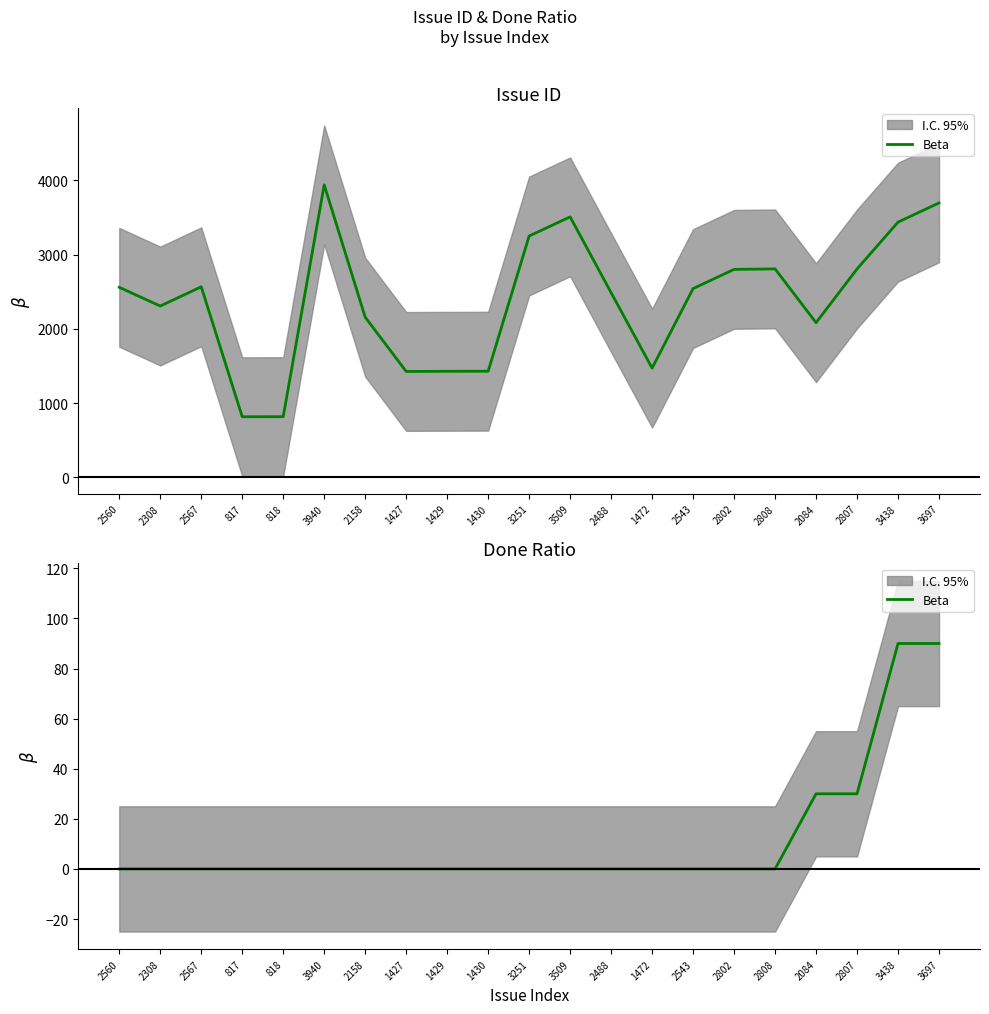

How many values are above zero?

4